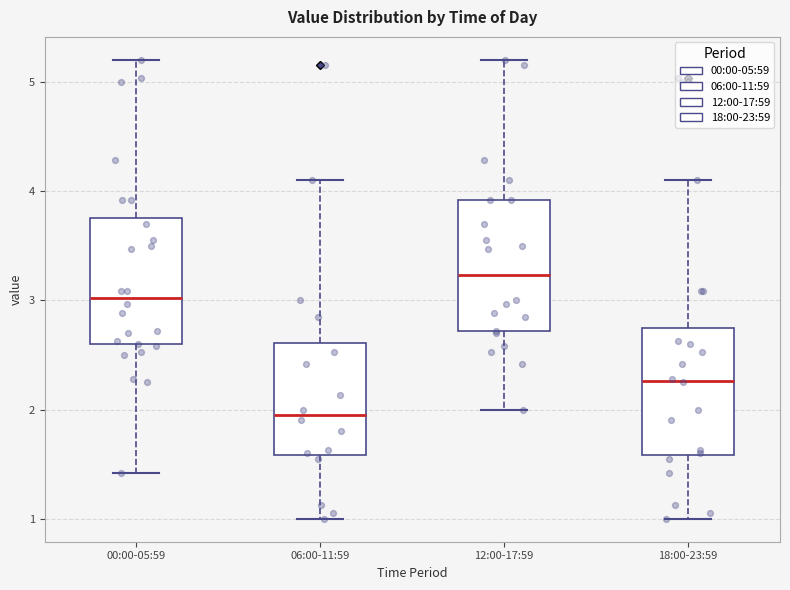

Which box's median line is the highest?

12:00-17:59